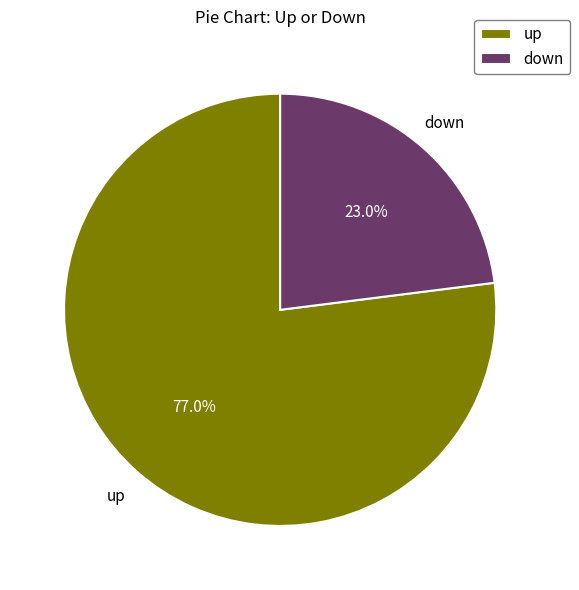

Which category has the biggest portion of the pie?

up